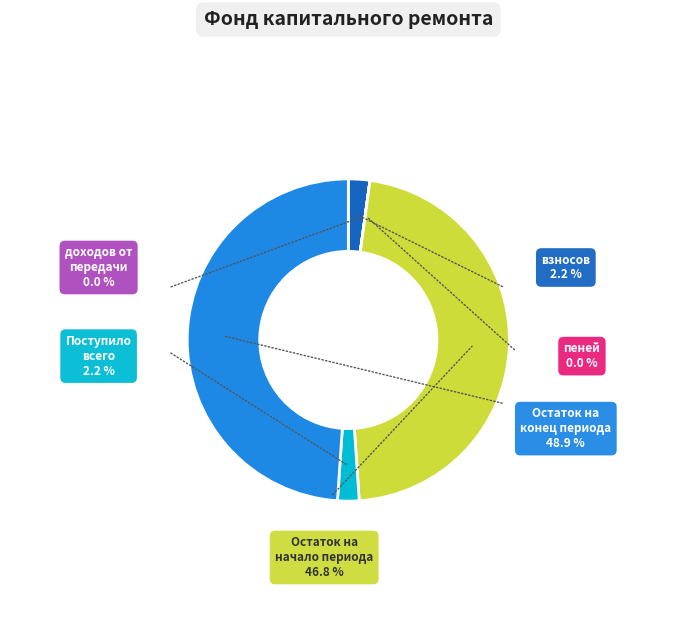

Is there any slice that represents more than half of the pie?

No